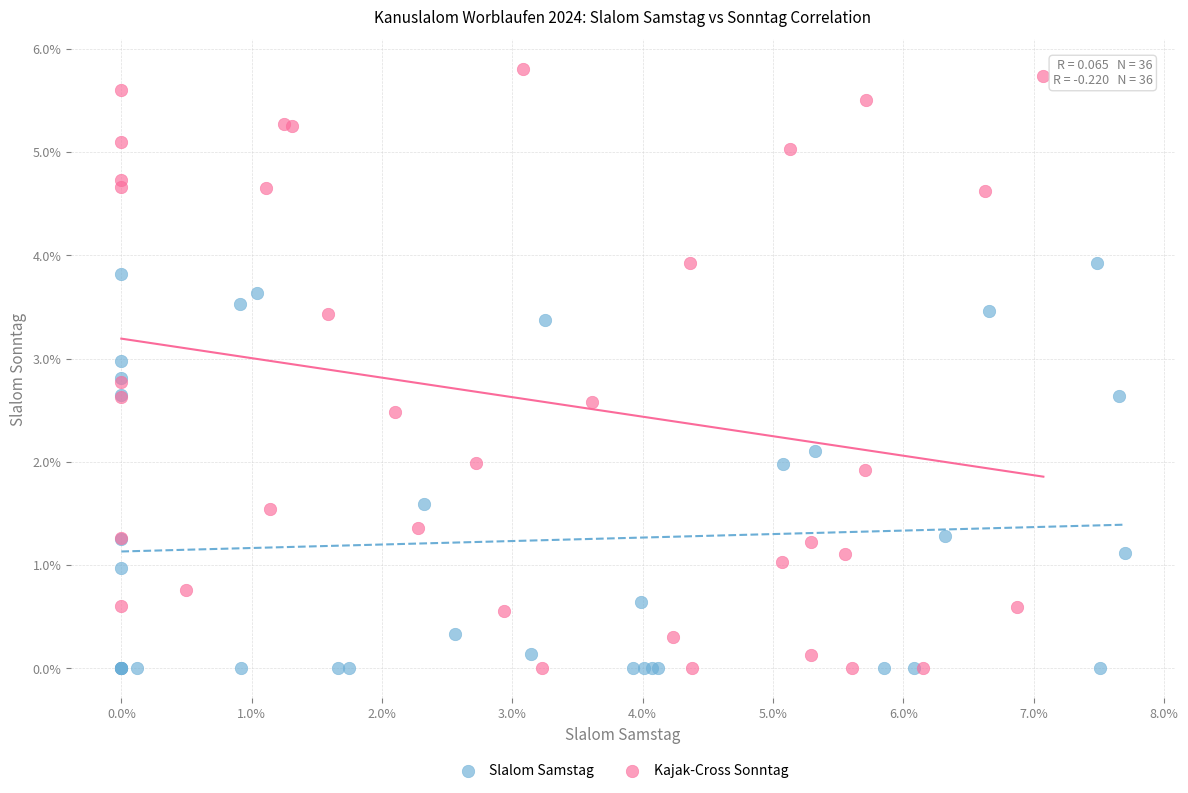

Which series reaches the maximum Y coordinate?

Kajak-Cross Sonntag